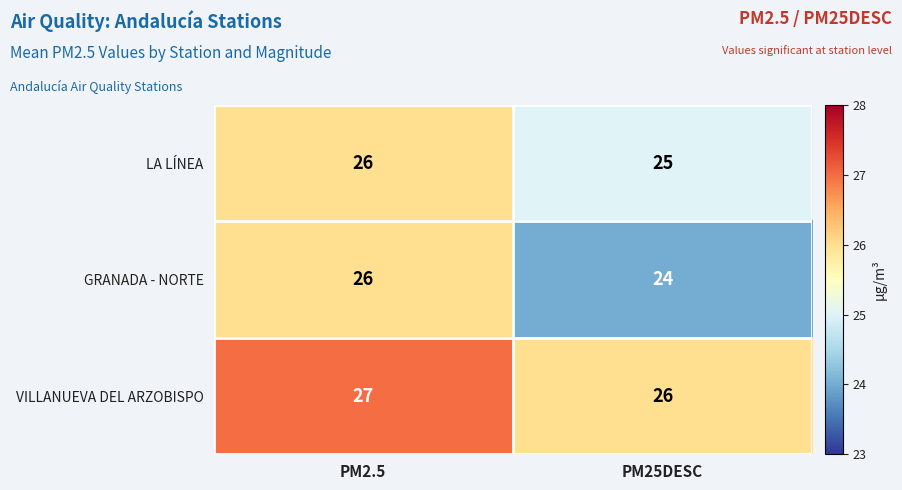

True or false: GRANADA - NORTE has a value of 17 at PM25DESC.

False